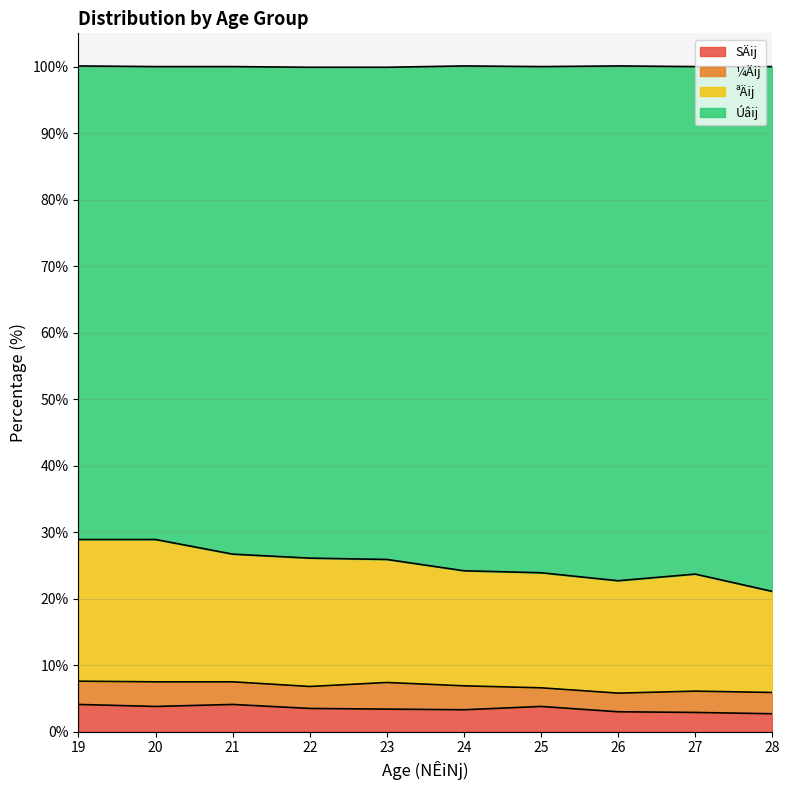

The value of SÄij at 27 is 1.5. True or false?

False